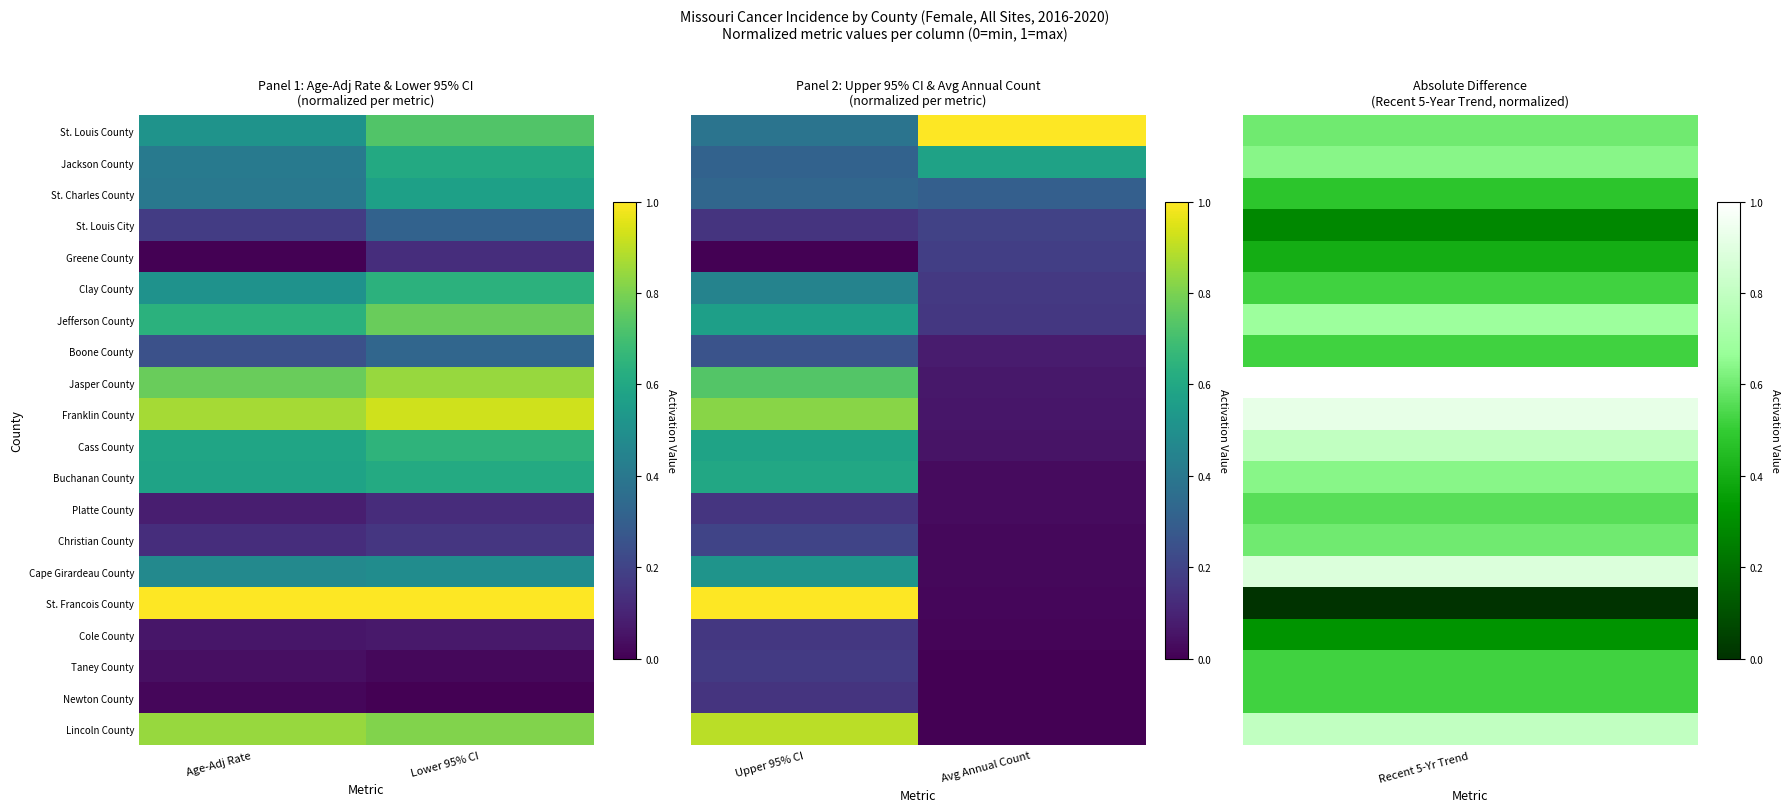

How many distinct data groups are displayed?

20